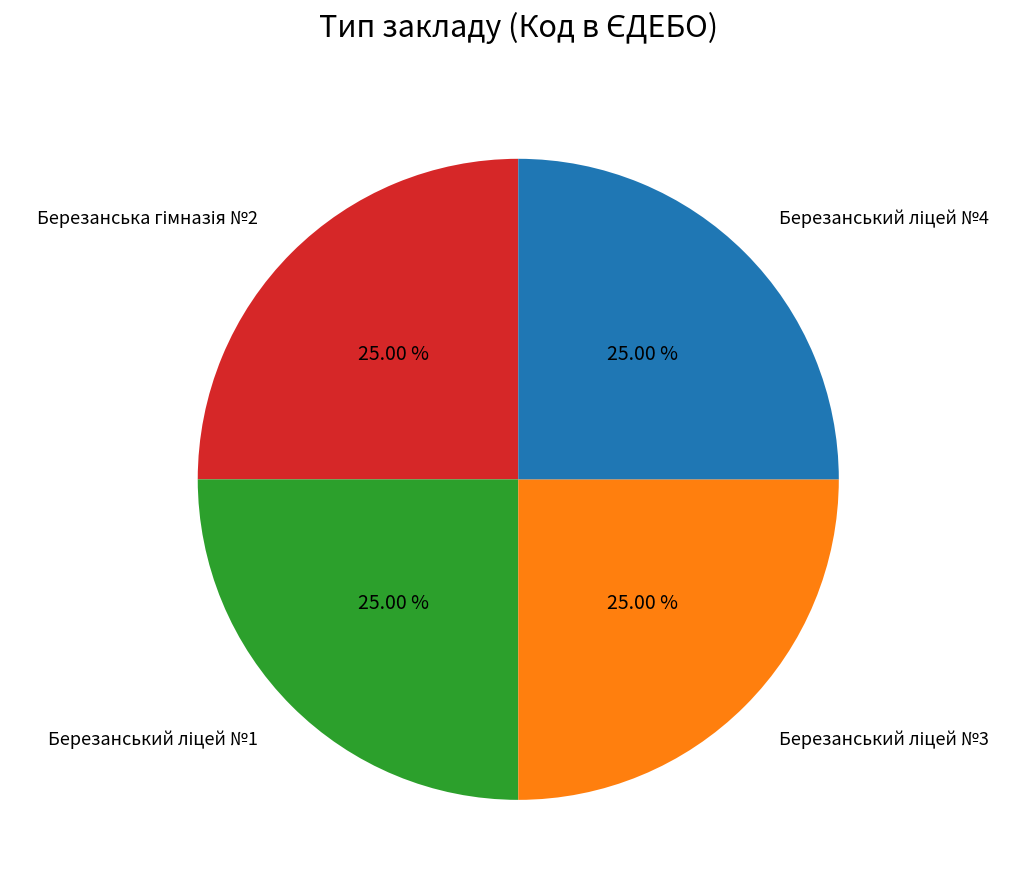

Is there a majority slice in this chart?

No